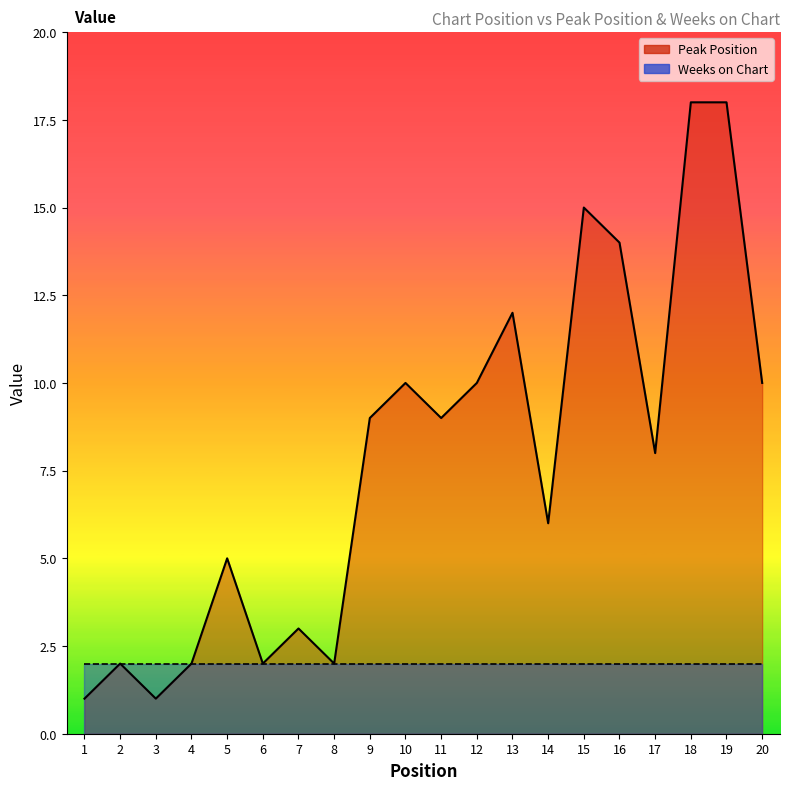

How many points are higher than both their immediate neighbors (excluding endpoints)?

6